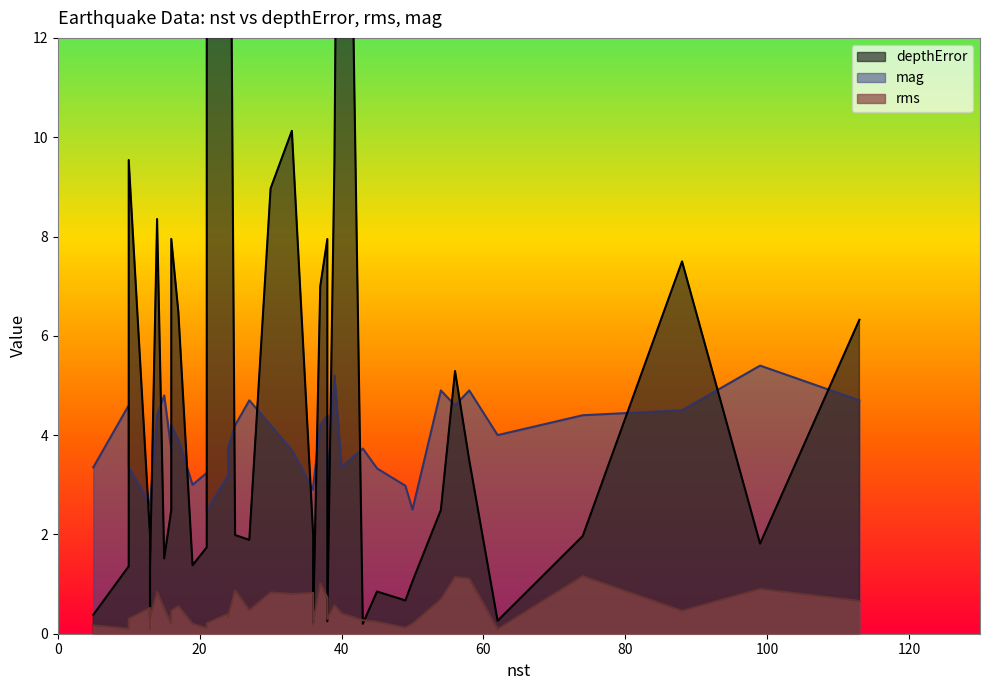

List the series in order of their overall mean, lowest first.

rms, mag, depthError